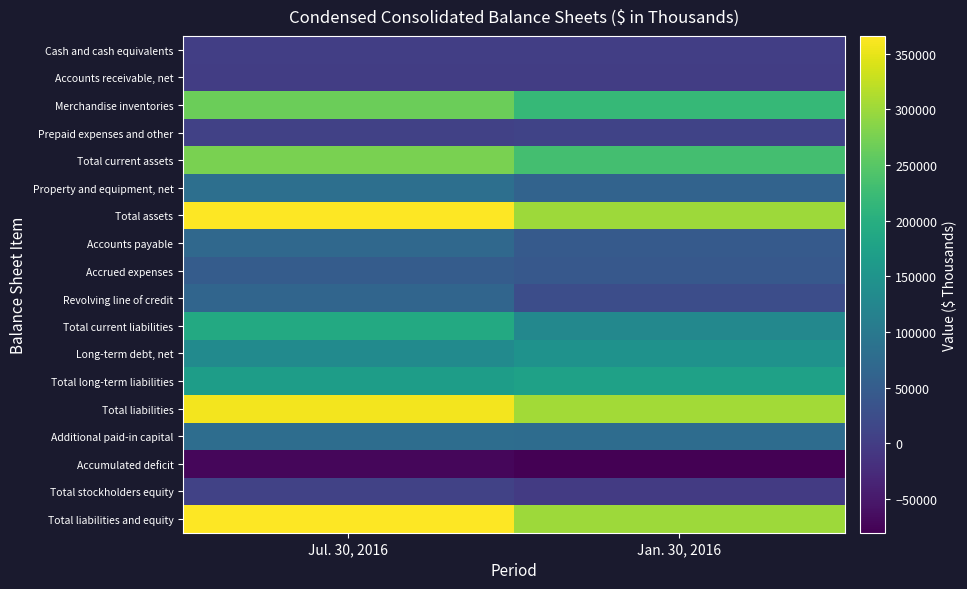

Which series has the largest range (max minus min)?

Total assets